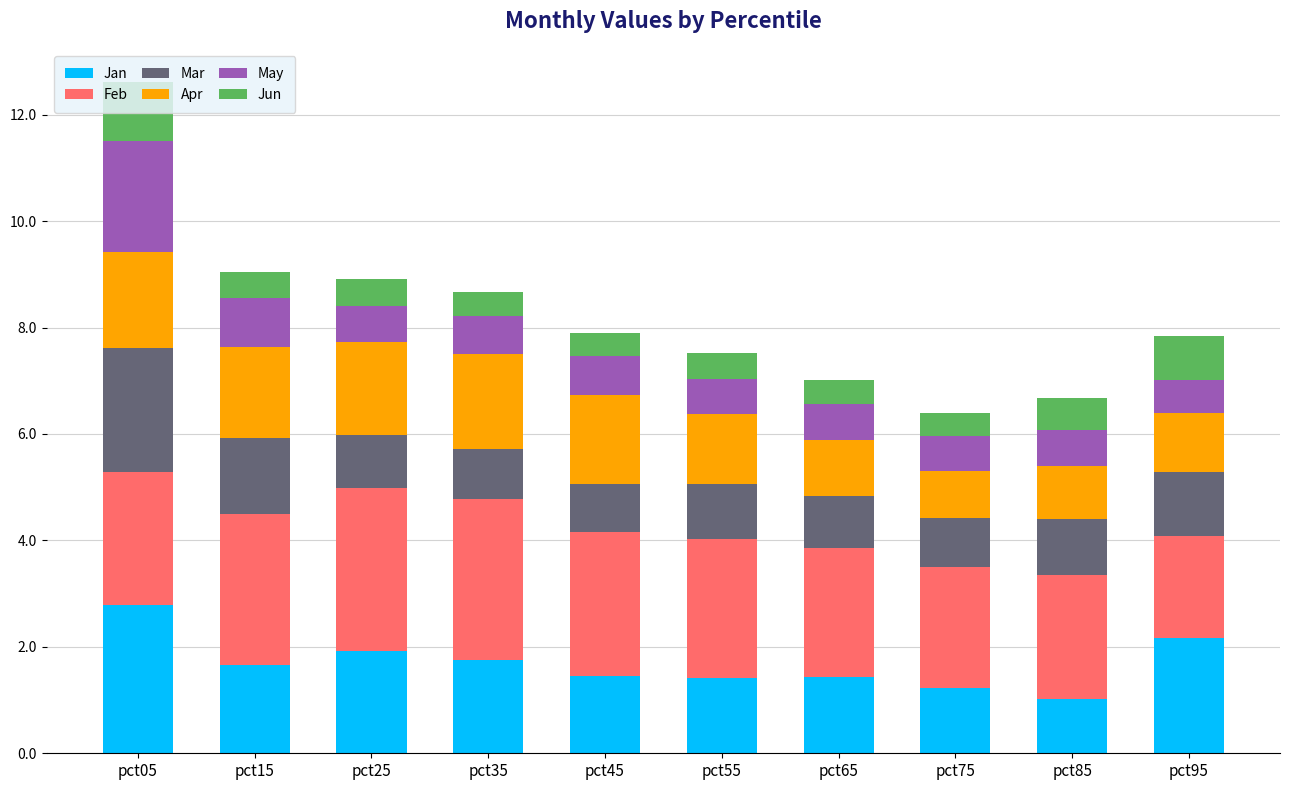

At which category is the sum across all series the highest?

pct05